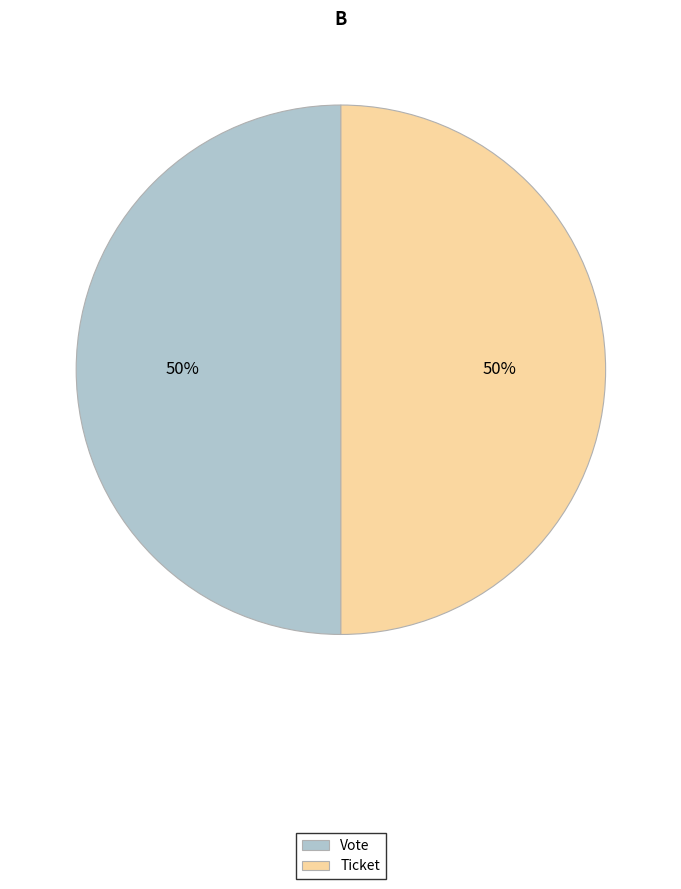

To the nearest percent, what is the difference between the largest and smallest slice percentages?

0%